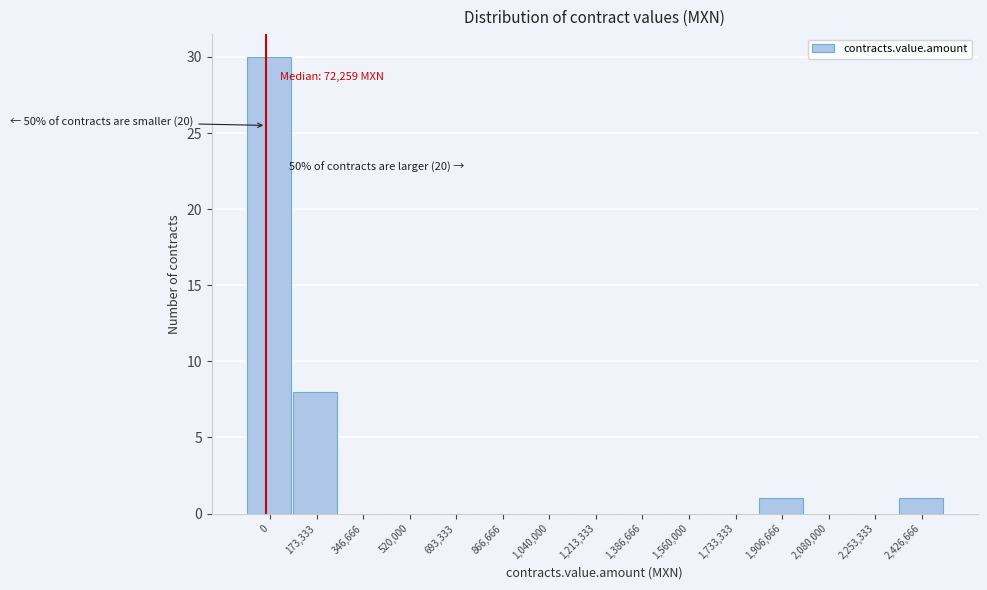

Reading left to right, what are all the values shown in this chart?

0=30	173,333=8	346,666=0	520,000=0	693,333=0	866,666=0	1,040,000=0	1,213,333=0	1,386,666=0	1,560,000=0	1,733,333=0	1,906,666=1	2,080,000=0	2,253,333=0	2,426,666=1